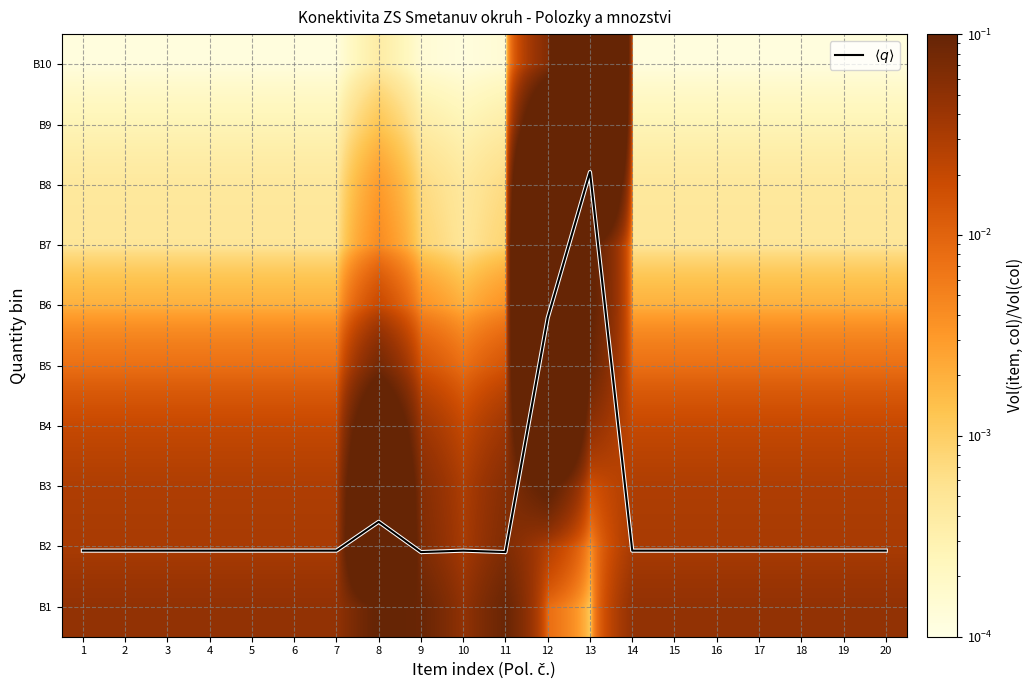

What is the total value across all series at 10?

1.6